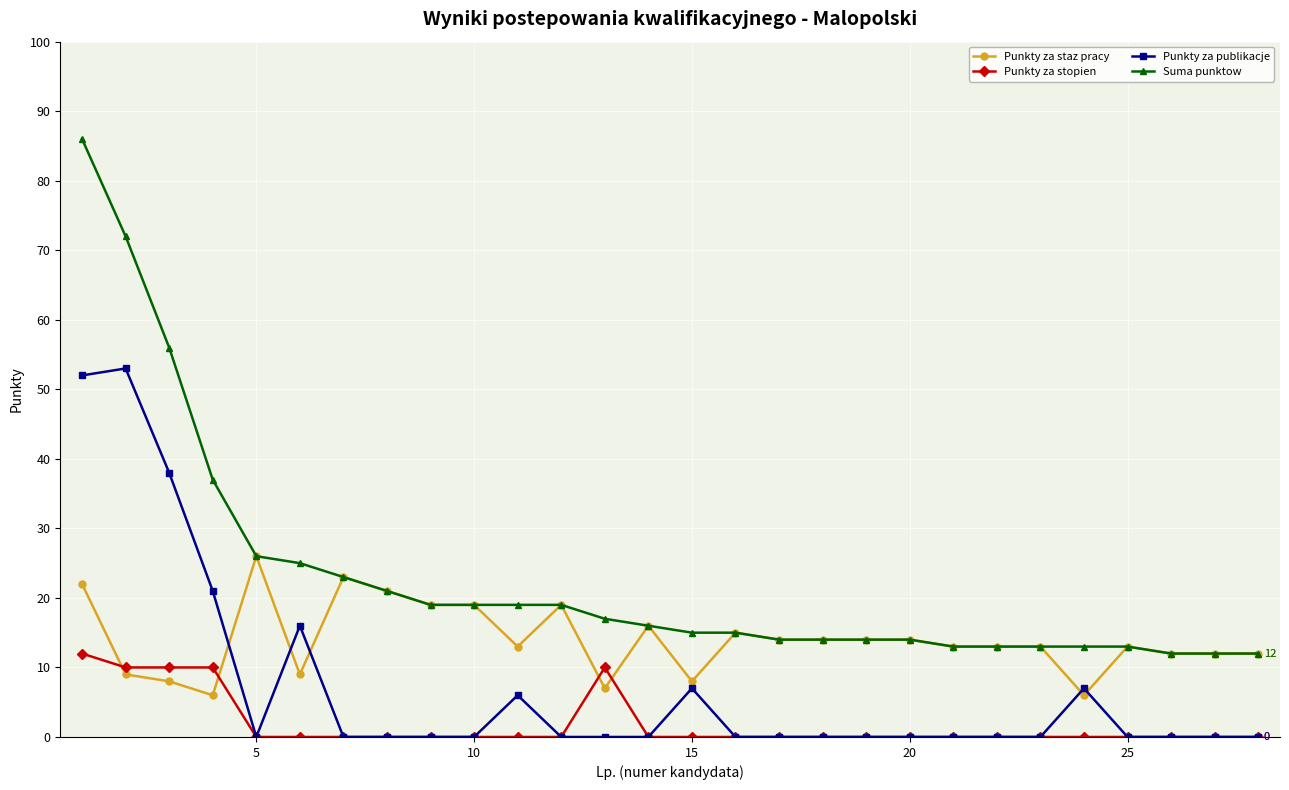

Which series has the largest total across all categories?

Suma punktow